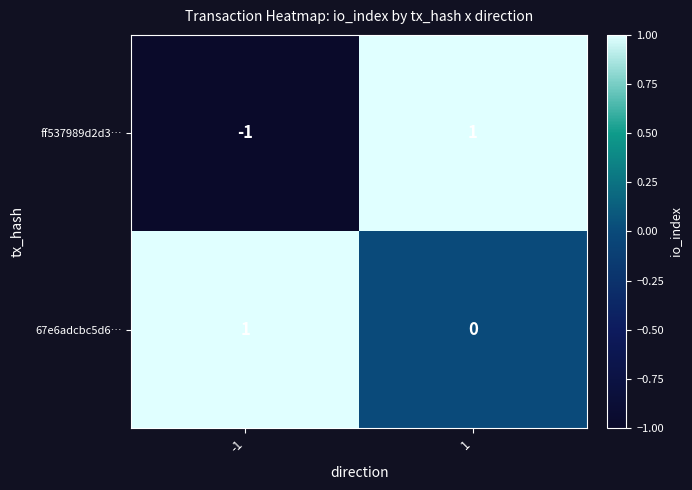

Reading right to left, transcribe all the data shown in this chart.

ff537989d2d3…: 1=1	-1=-1
67e6adcbc5d6…: 1=0	-1=1